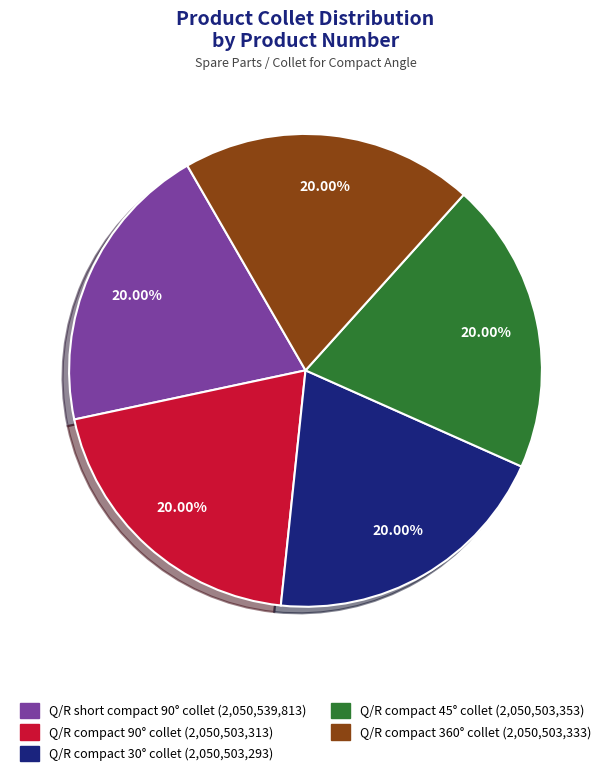

To the nearest percent, what percentage of the pie is Q/R compact 360° collet?

20%